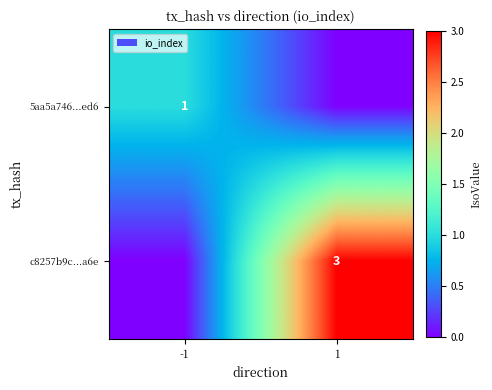

Which category has the lowest value across all series?

1